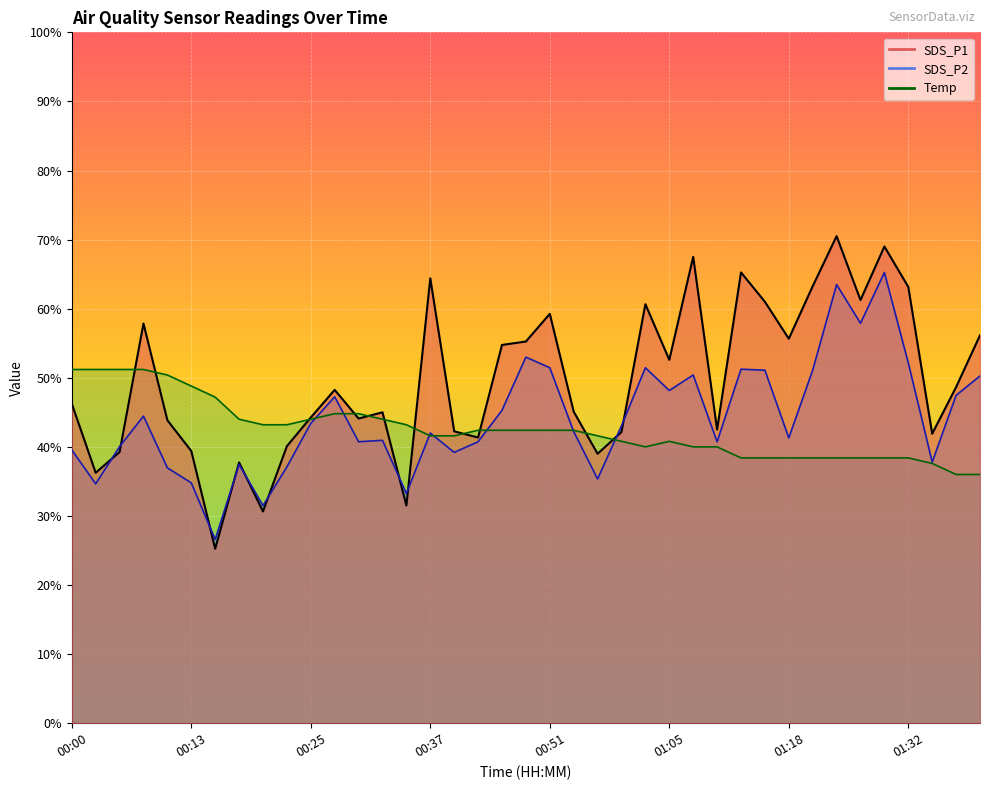

Which label corresponds to the largest value in the chart?

01:24